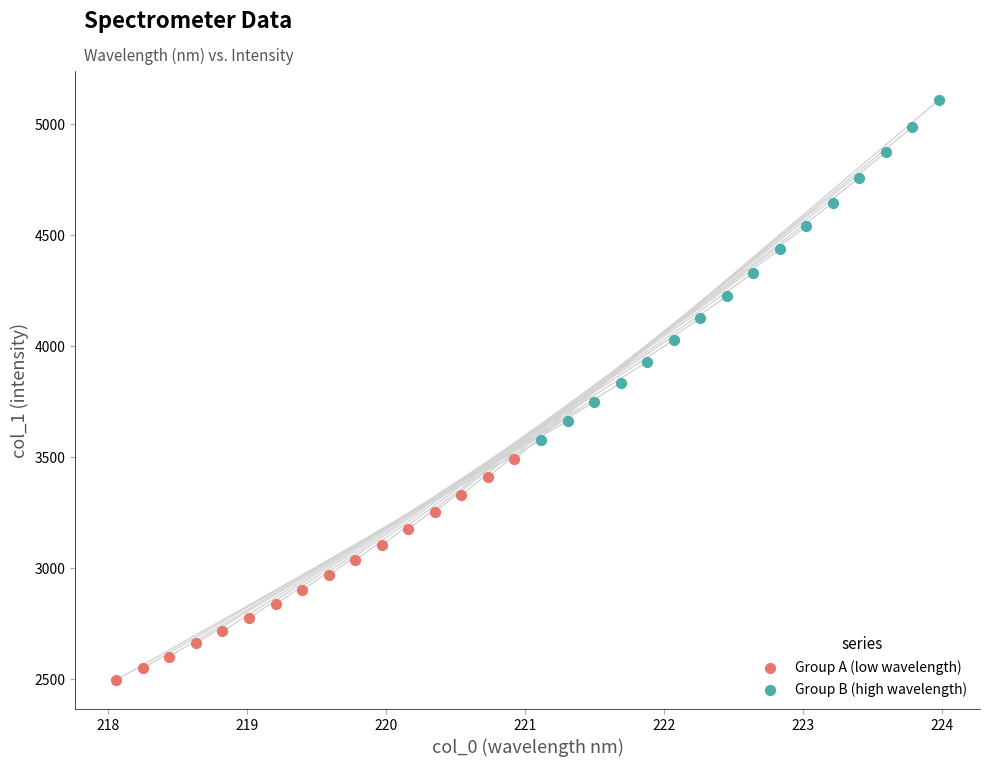

Which series contains the lowest Y value?

Group A (low wavelength)